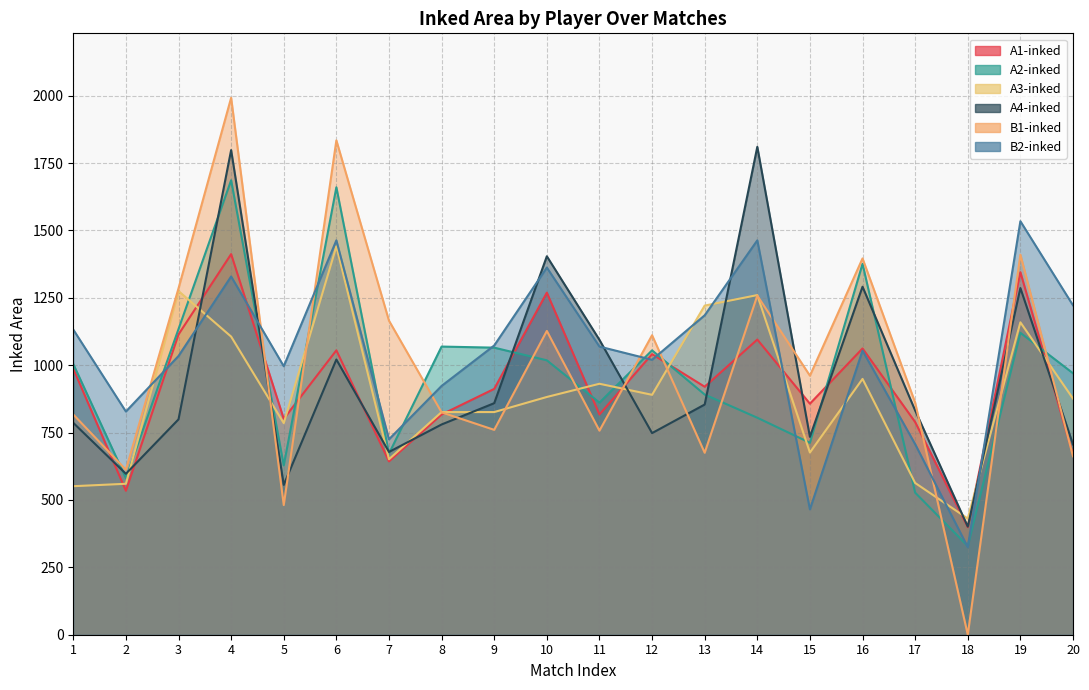

What is the difference between the highest and lowest values at 3?

486